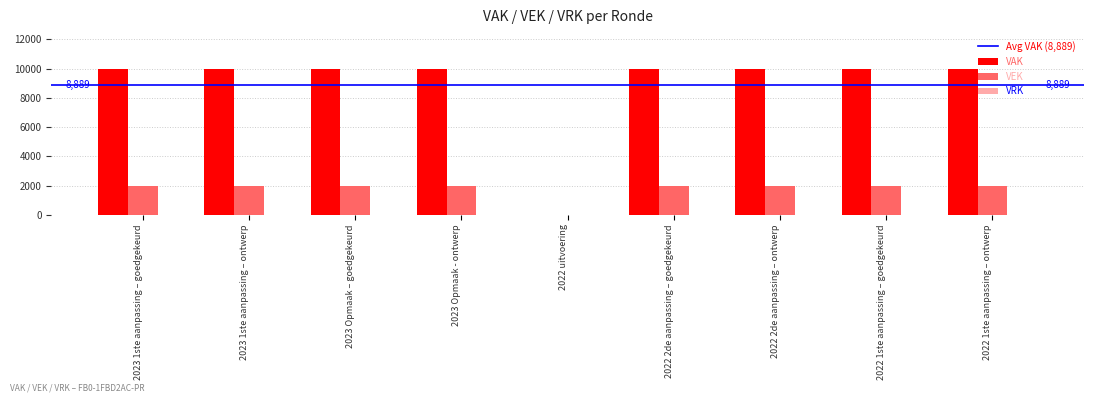

The value of VEK at 2023 Opmaak - ontwerp is 2609. True or false?

False